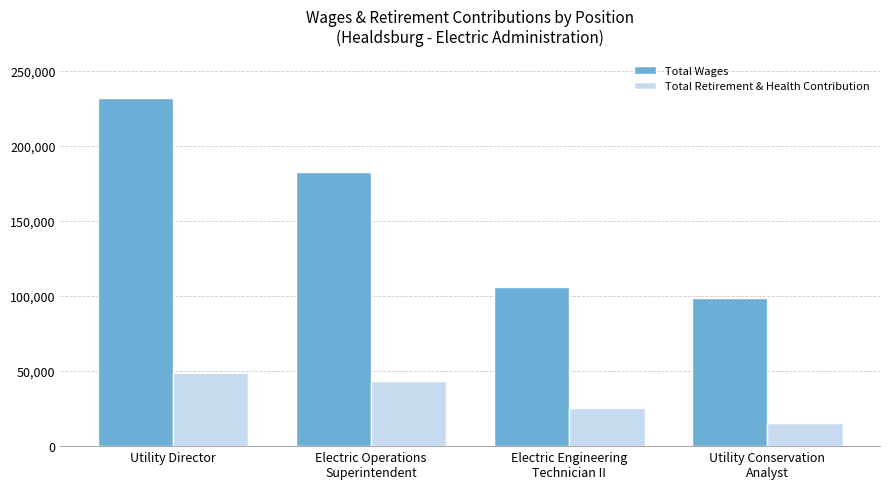

What are all the series names shown in the legend?

Total Wages, Total Retirement & Health Contribution